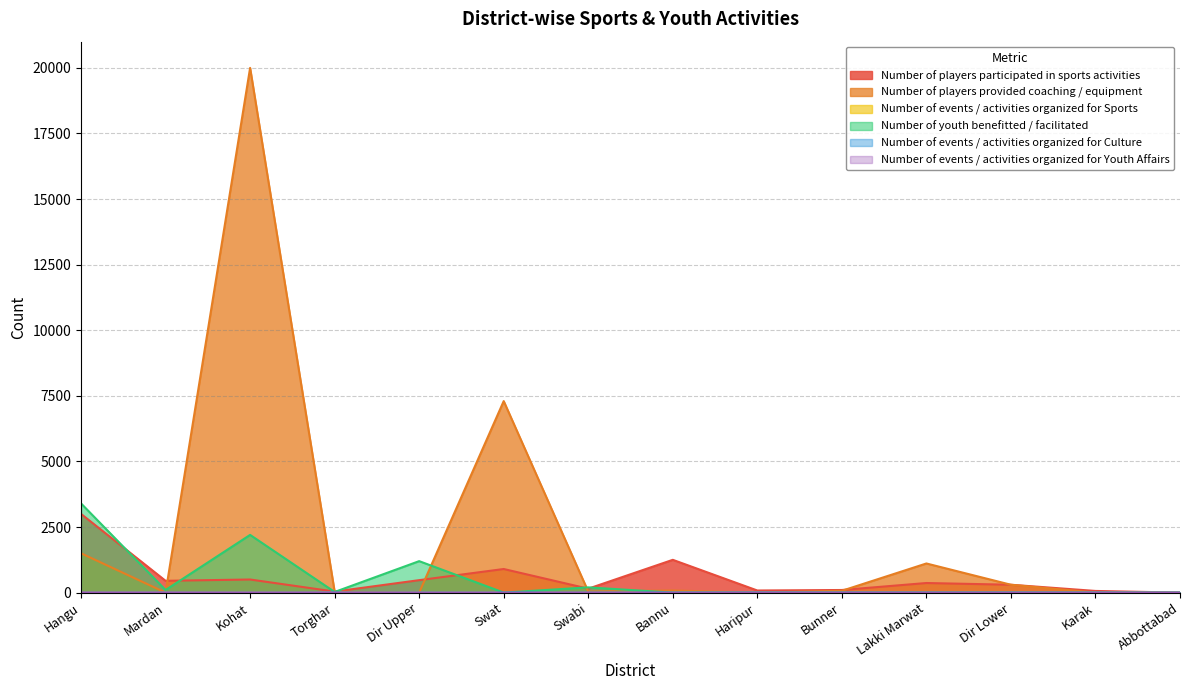

How many interior local peaks does the Number of youth benefitted / facilitated series have?

4